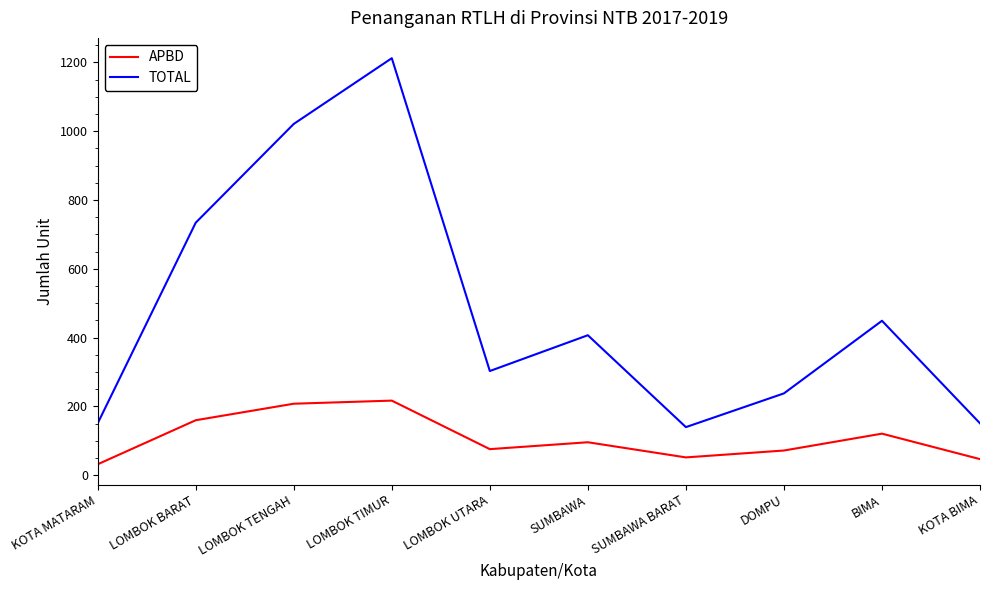

What position from the right is LOMBOK BARAT?

9